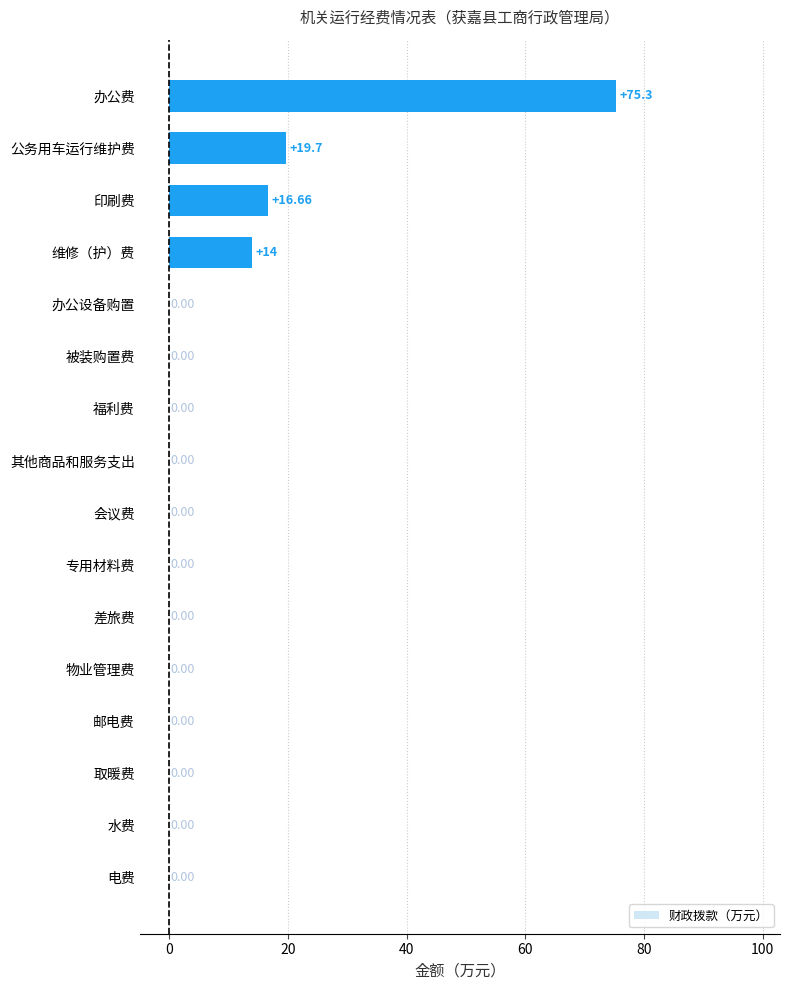

Which has a higher value, 印刷费 or 办公设备购置?

印刷费